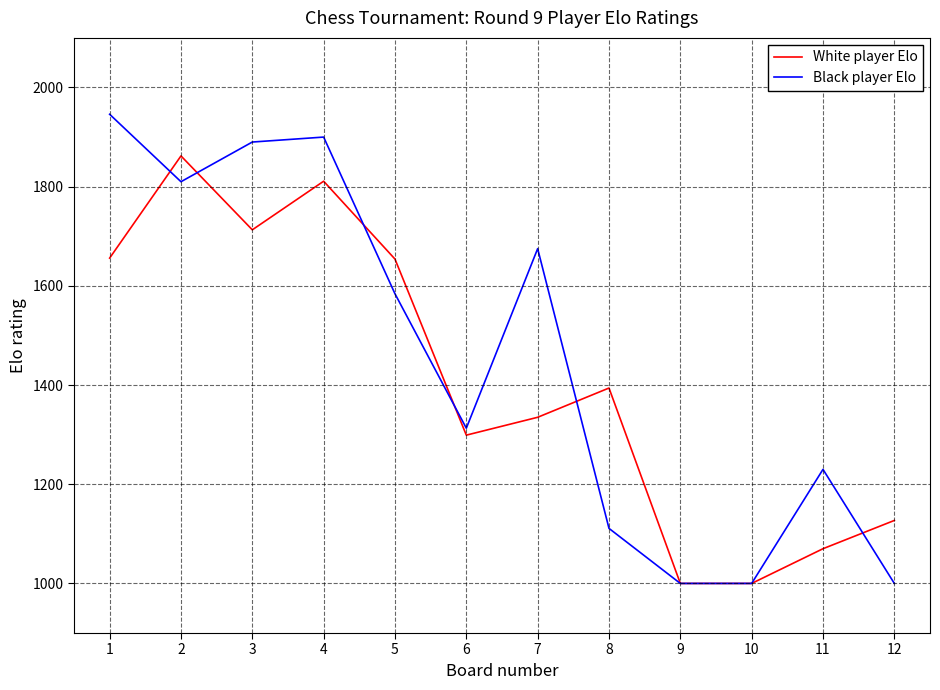

At which category is the sum across all series the highest?

4